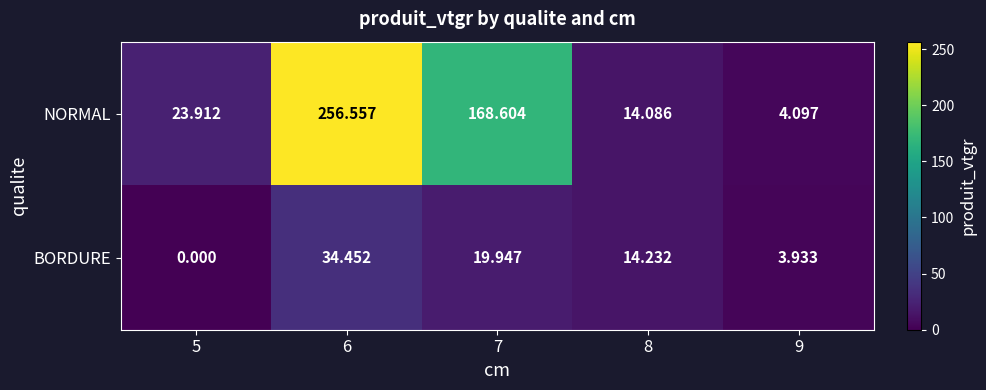

What is the difference between the highest and lowest values at 6?

222.1